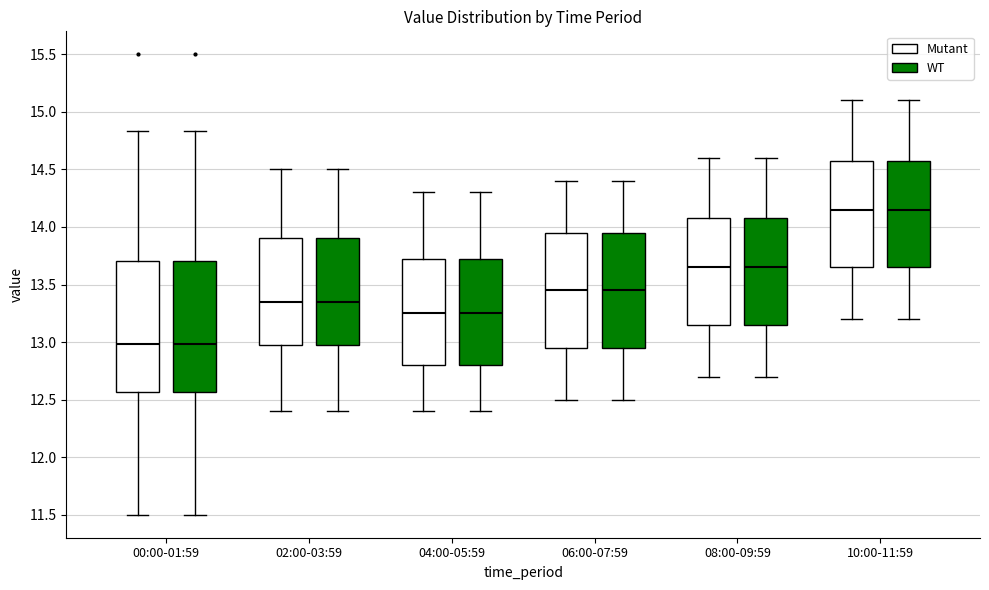

Where does the median line of the box for 02:00-03:59 (Mutant) sit on the y-axis? The values are not printed on the chart, so give them approximately, as read against the axis.

13.35